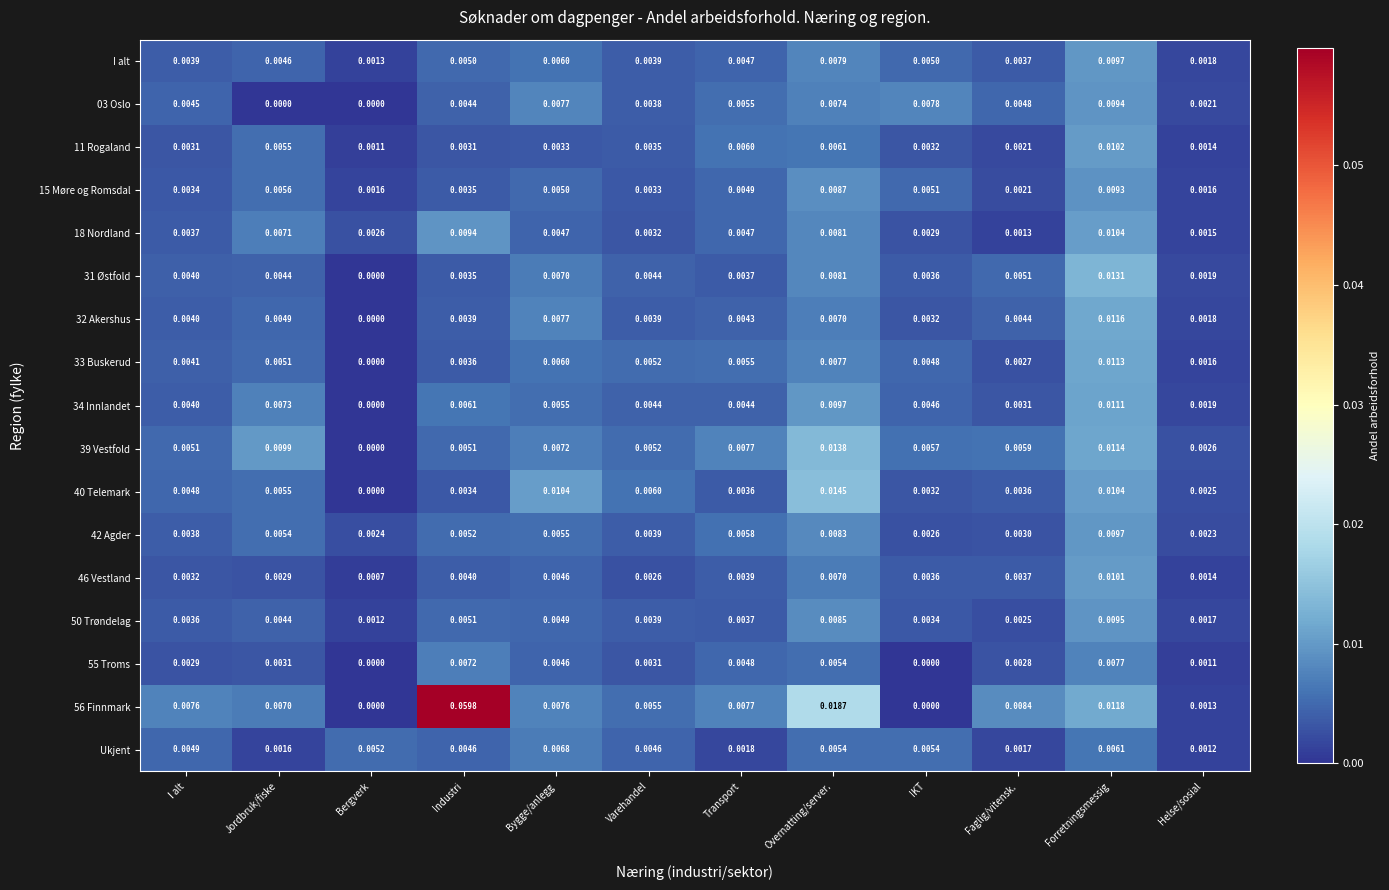

Where is 50 Trøndelag nearest to the value 0?

Bergverk